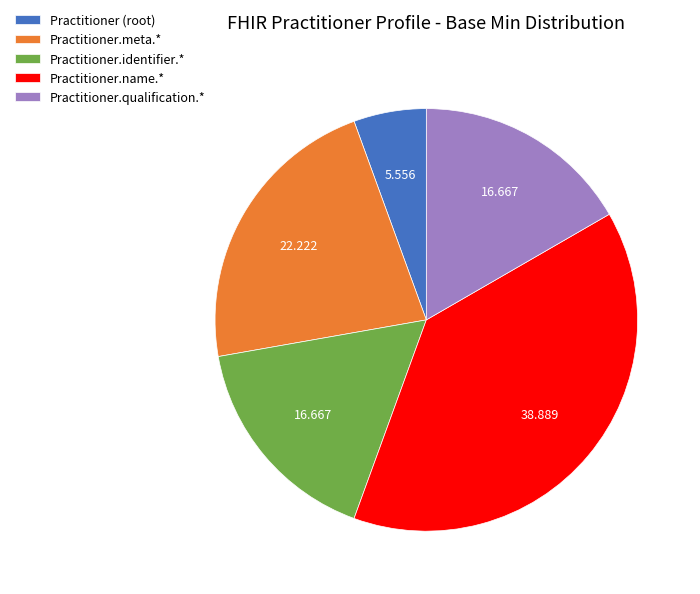

Which category has the smallest portion of the pie?

Practitioner (root)